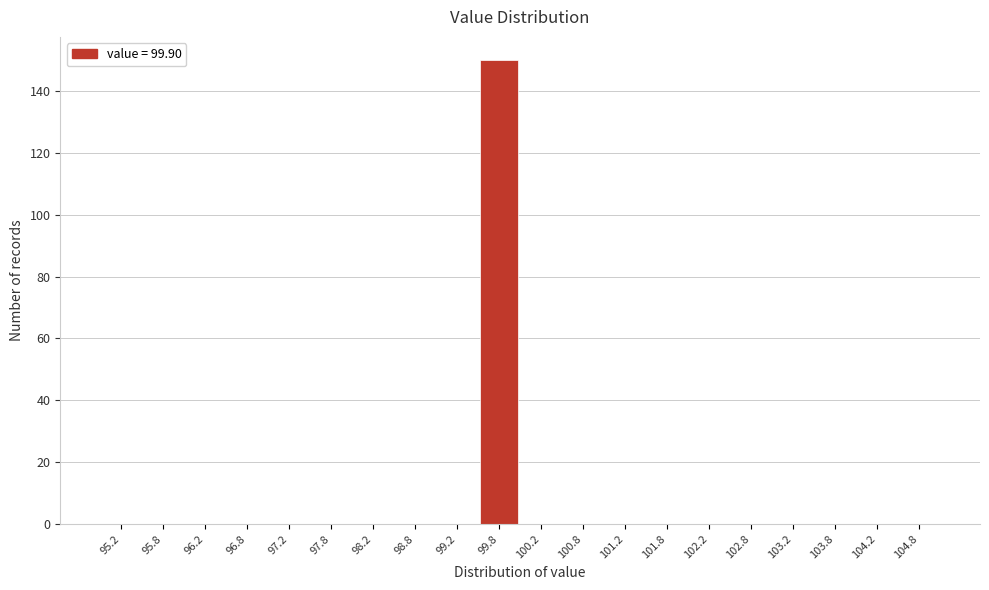

Reading left to right, list every bar in this chart as the range it spans on the x-axis followed by its height. The values are not printed on the chart, so give them approximately, as read against the axis.

95.0 to 95.5: 0
95.5 to 96.0: 0
96.0 to 96.5: 0
96.5 to 97.0: 0
97.0 to 97.5: 0
97.5 to 98.0: 0
98.0 to 98.5: 0
98.5 to 99.0: 0
99.0 to 99.5: 0
99.5 to 100.0: 150
100.0 to 100.5: 0
100.5 to 101.0: 0
101.0 to 101.5: 0
101.5 to 102.0: 0
102.0 to 102.5: 0
102.5 to 103.0: 0
103.0 to 103.5: 0
103.5 to 104.0: 0
104.0 to 104.5: 0
104.5 to 105.0: 0